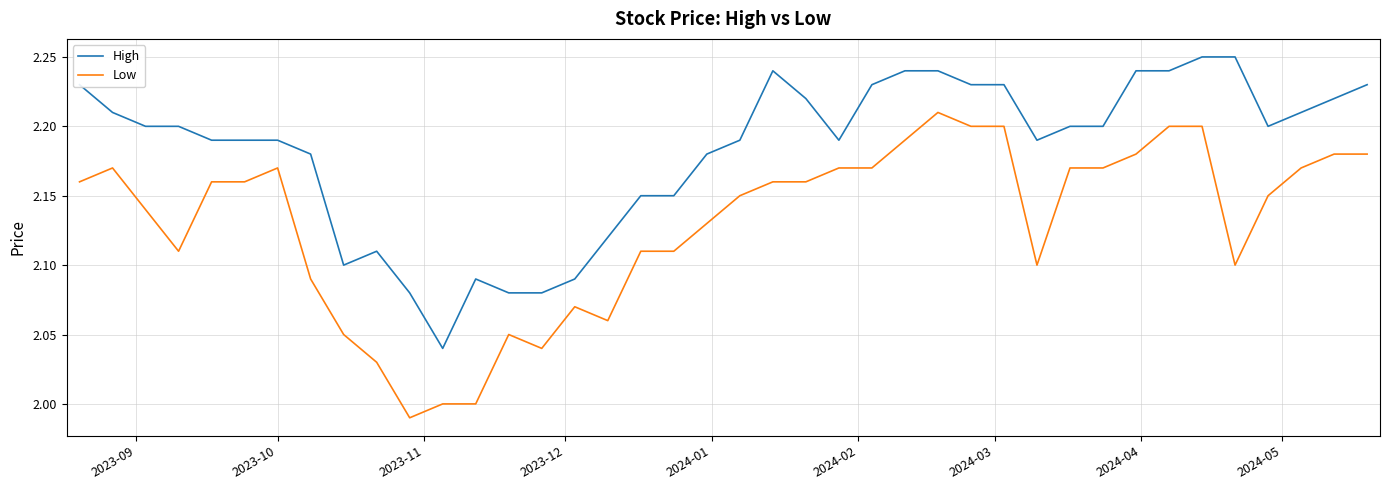

How many categories are shown in the chart?

40